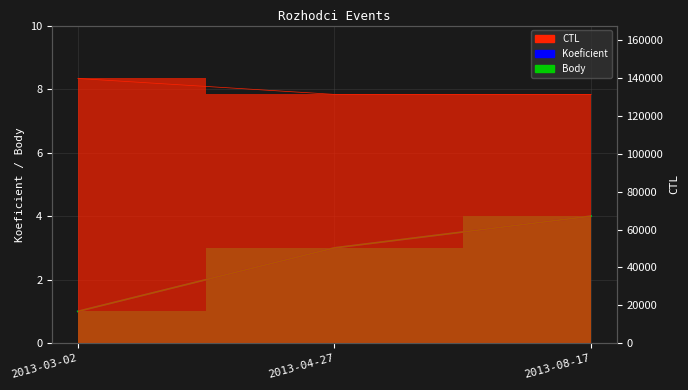

How many Koeficient values are between 1 and 4?

3